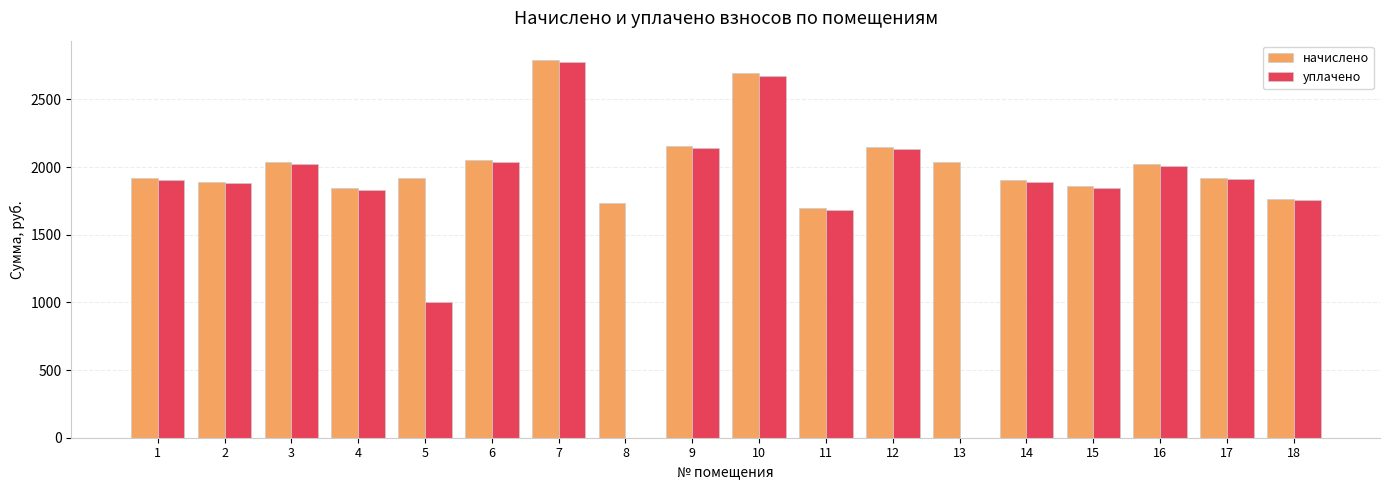

The value of уплачено at 18 is 1754.6. True or false?

True